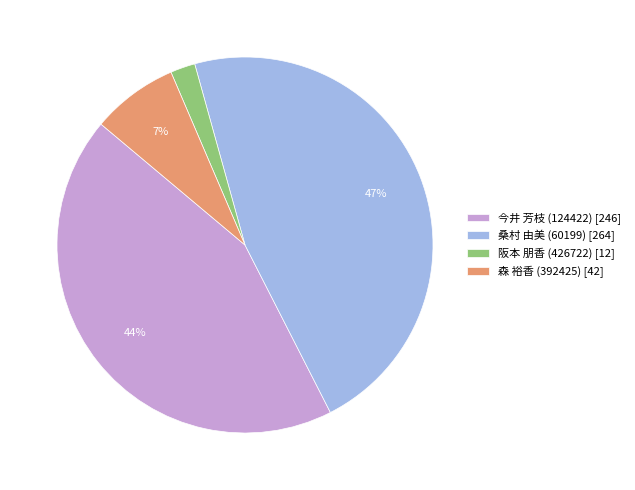

To the nearest percent, what is the average slice percentage?

25%